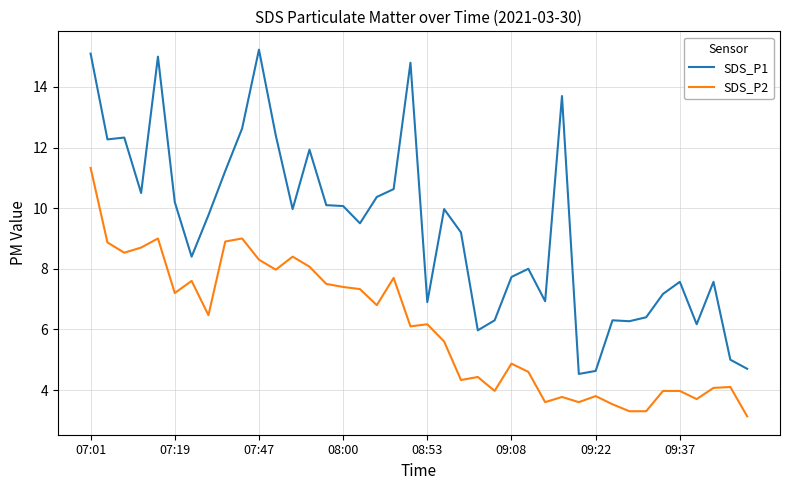

What is the difference between the maximum and minimum values in the SDS_P2 series?

8.2